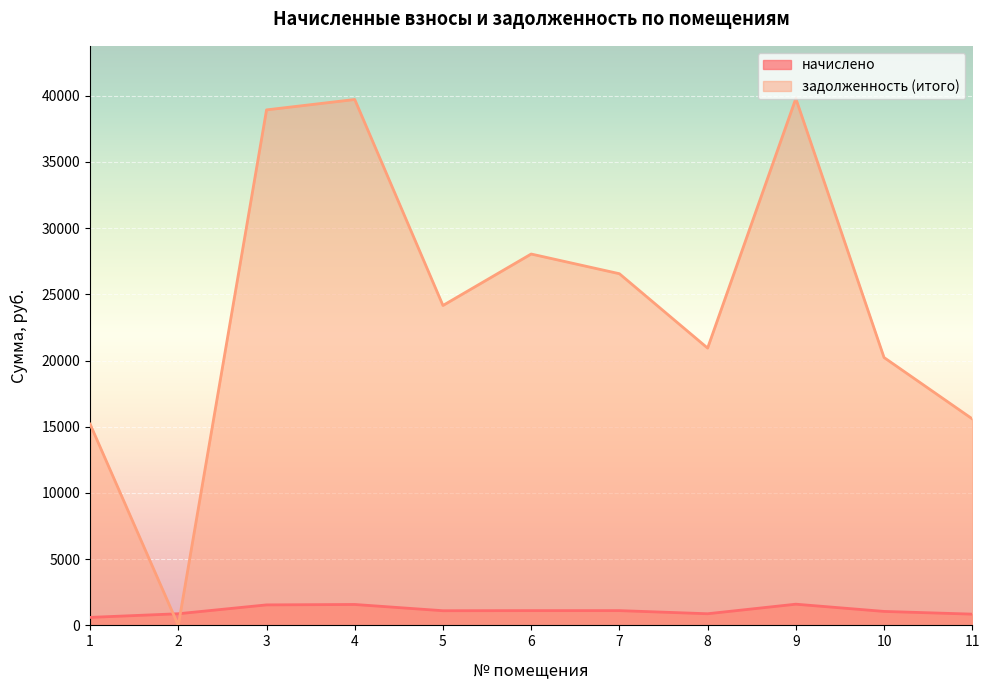

Rank the series at 1 from lowest to highest value.

начислено, задолженность (итого)